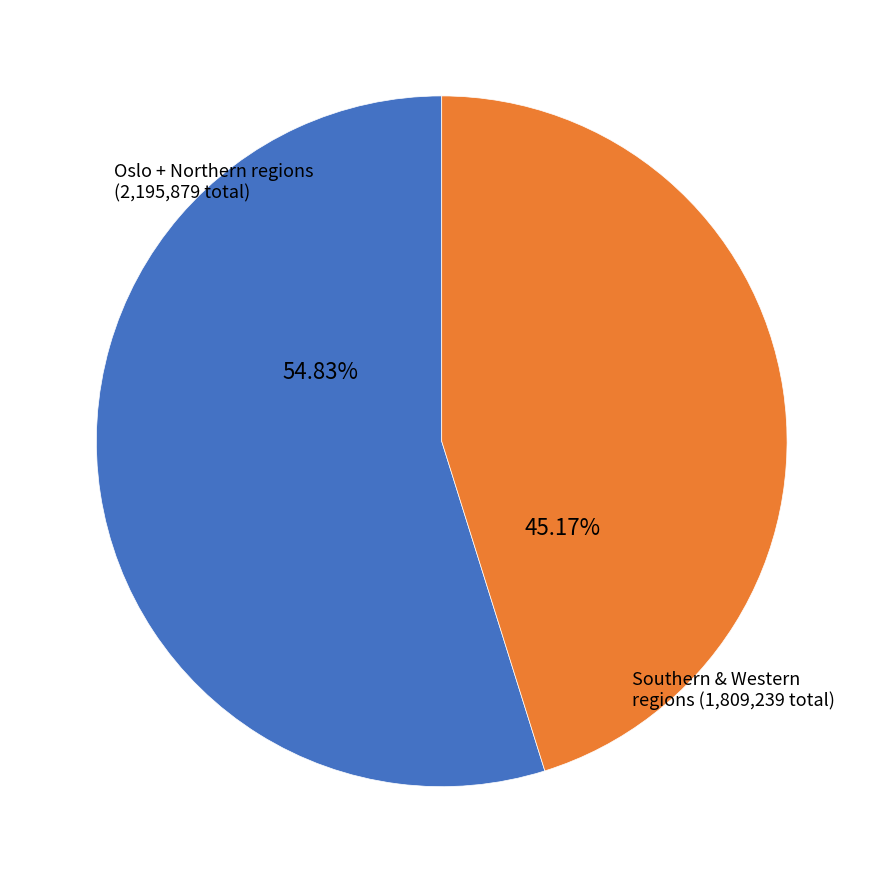

Is there any slice that represents more than half of the pie?

Yes